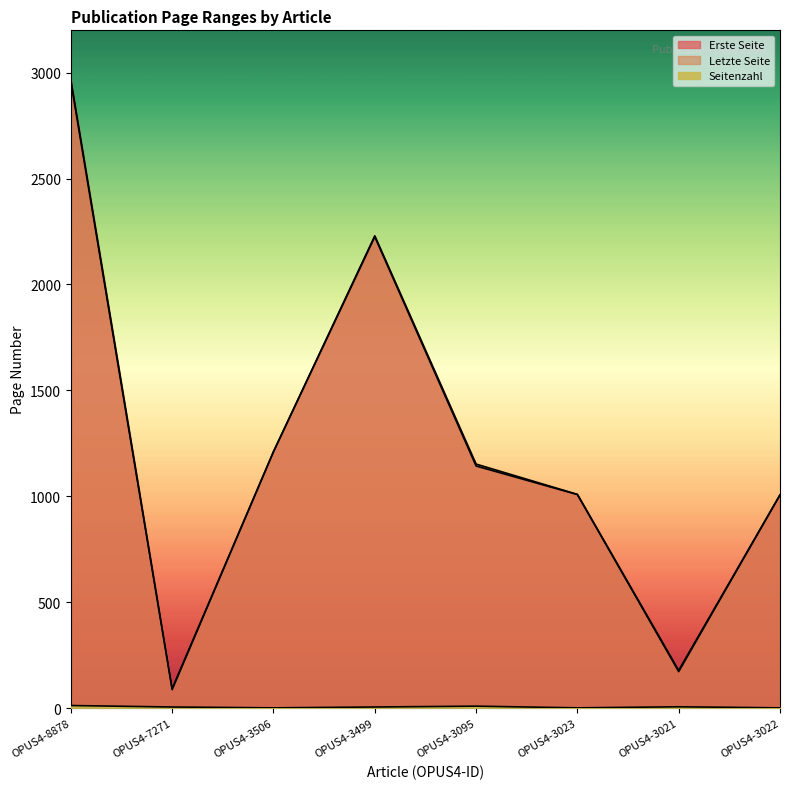

Which series has the largest total across all categories?

Letzte Seite